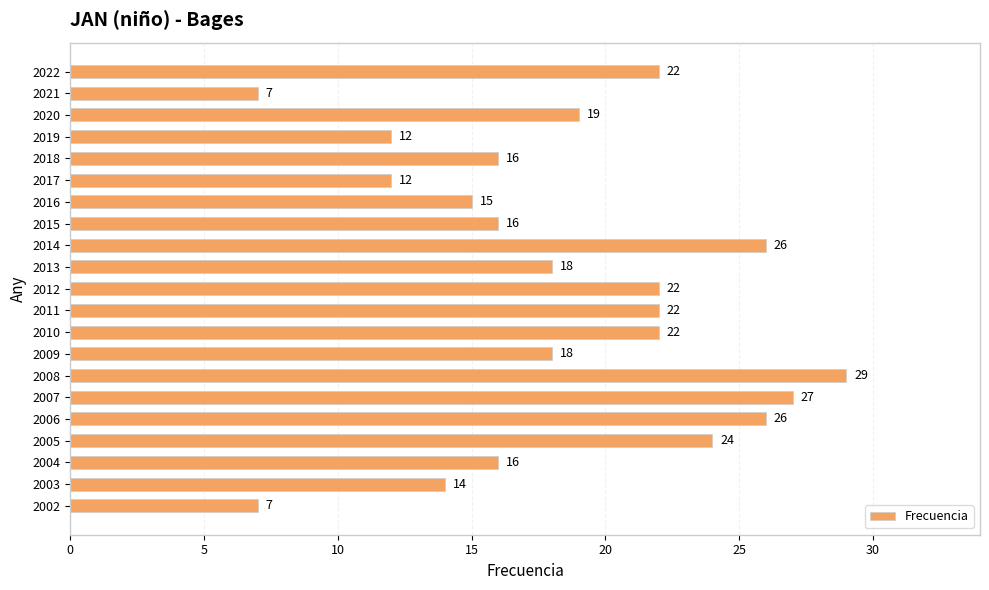

Read the value at 2017, to the nearest 5.

10